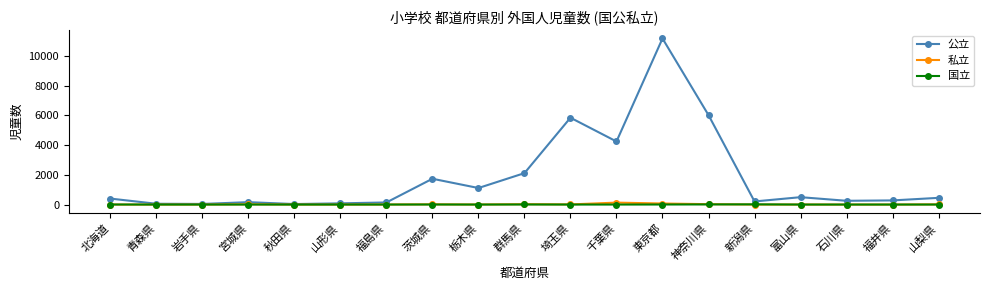

Where is 公立 nearest to the value 5601?

埼玉県